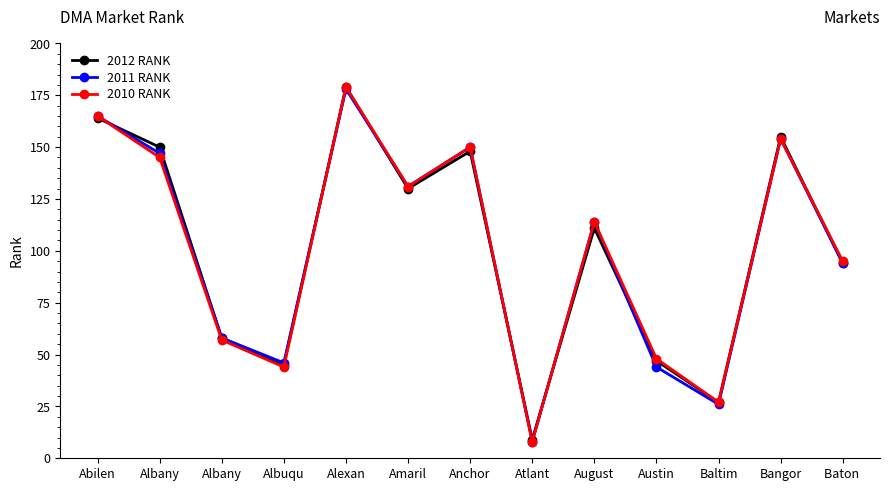

At which label does 2011 RANK first exceed 114?

Abilen